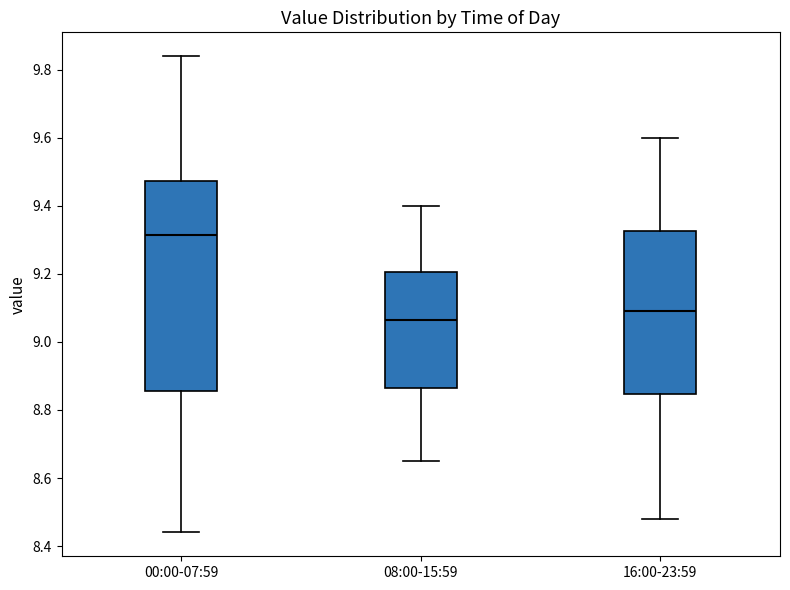

Reading left to right, transcribe this box plot: for each box, give where its median line is, the range the box spans, and where its two whiskers end, as read against the y-axis. The values are not printed on the chart, so give them approximately, as read against the axis.

00:00-07:59: median 9.32, box 8.86 to 9.48, whiskers 8.44 to 9.84
08:00-15:59: median 9.06, box 8.86 to 9.20, whiskers 8.66 to 9.40
16:00-23:59: median 9.10, box 8.84 to 9.32, whiskers 8.48 to 9.60